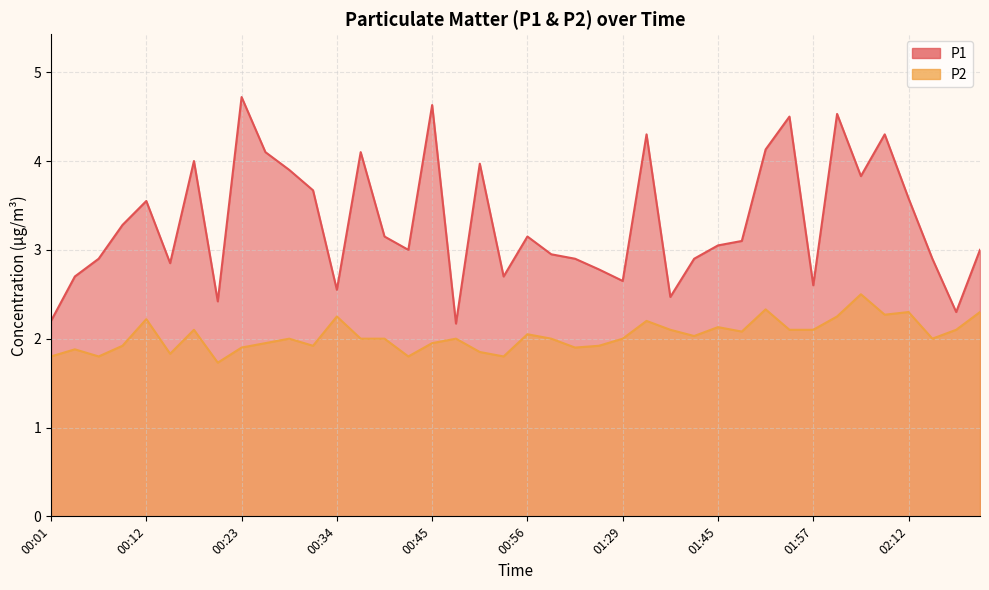

What is the label of the 18th point from the left?

00:48